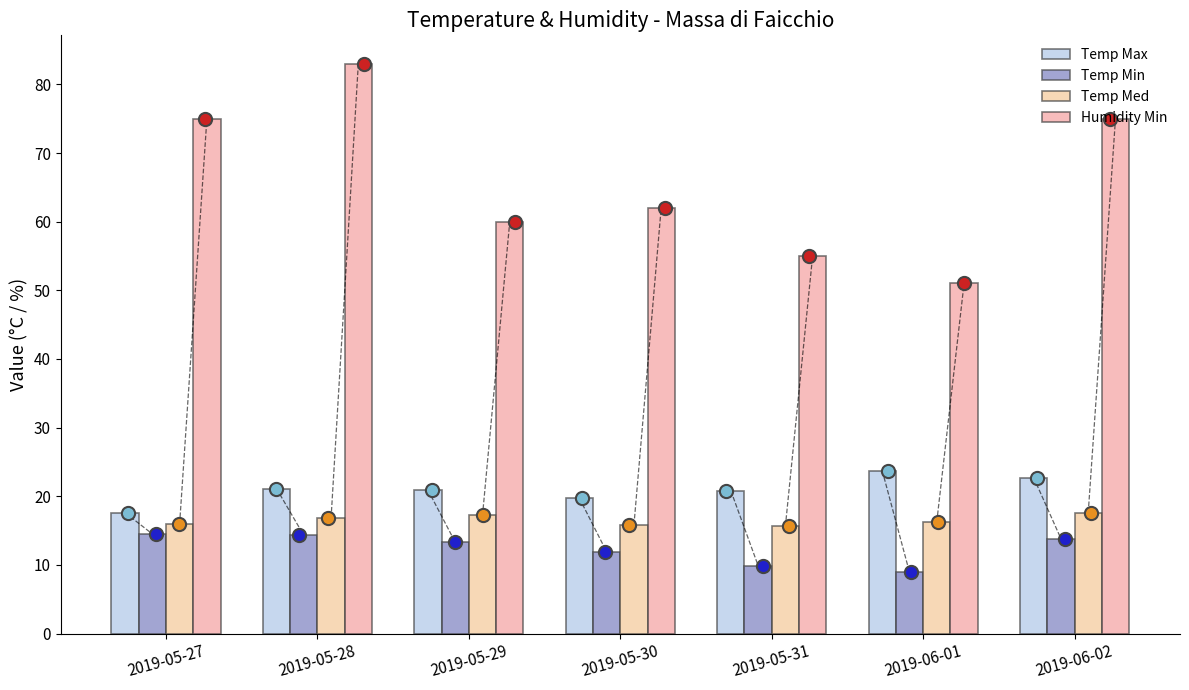

Which series has the largest Y range (max minus min)?

Humidity Min